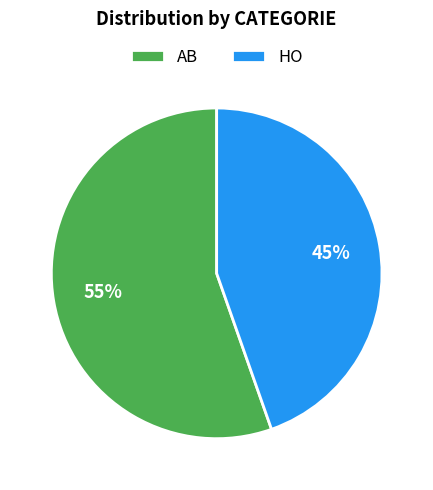

Which category accounts for the majority?

AB